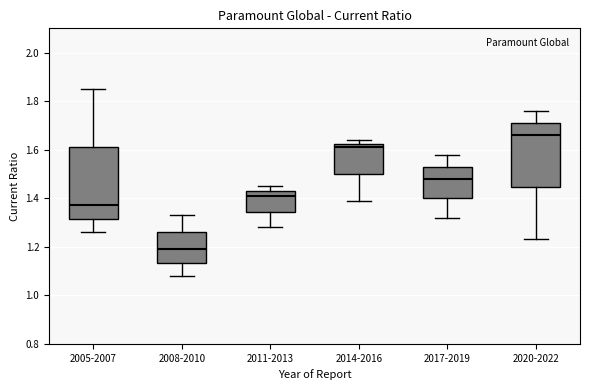

Reading left to right, read every box against the y-axis: the position of its median line, the range the box covers, and the ends of its whiskers. The values are not printed on the chart, so give them approximately, as read against the axis.

2005-2007: median 1.38, box 1.32 to 1.62, whiskers 1.26 to 1.86
2008-2010: median 1.20, box 1.14 to 1.26, whiskers 1.08 to 1.34
2011-2013: median 1.42, box 1.34 to 1.44, whiskers 1.28 to 1.46
2014-2016: median 1.62 (just below the box's upper edge), box 1.50 to 1.62, whiskers 1.40 to 1.64
2017-2019: median 1.48, box 1.40 to 1.54, whiskers 1.32 to 1.58
2020-2022: median 1.66, box 1.44 to 1.72, whiskers 1.24 to 1.76